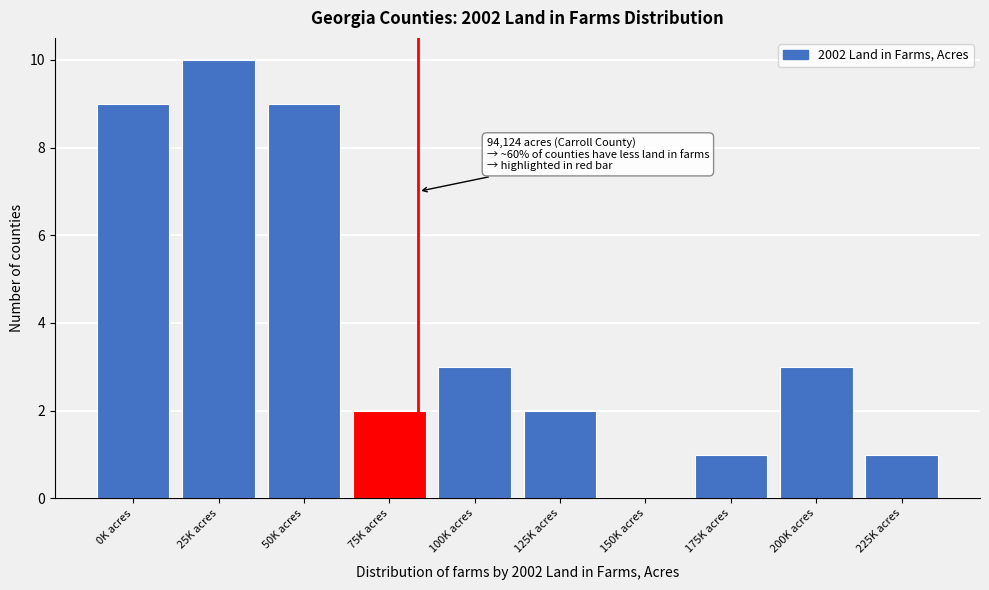

Reading left to right, what are all the values shown in this chart?

0K acres=9	25K acres=10	50K acres=9	75K acres=2	100K acres=3	125K acres=2	150K acres=0	175K acres=1	200K acres=3	225K acres=1